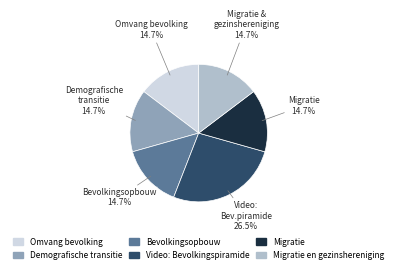

Which category has the biggest portion of the pie?

Video: Bevolkingspiramide